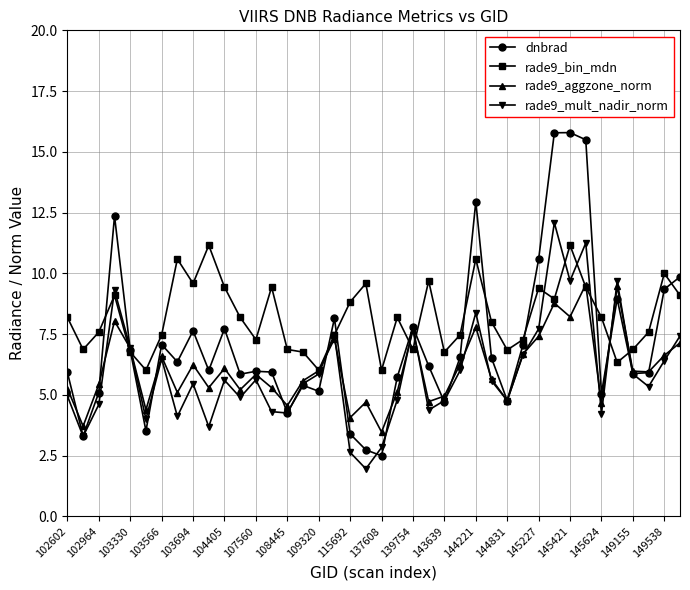

At how many categories does at least one series exceed 15?

3